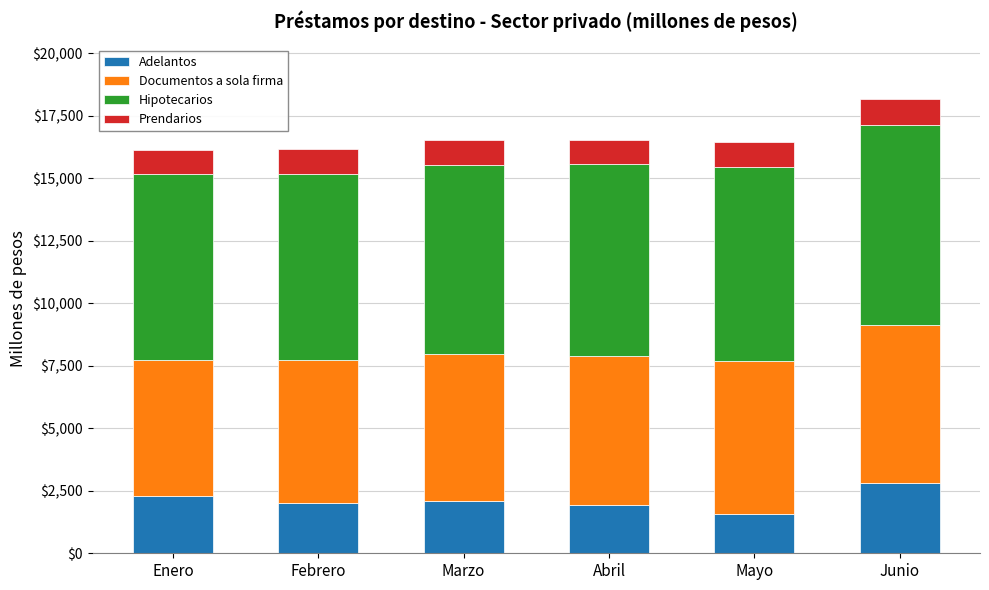

What is the sum of all Adelantos values?

12744.8